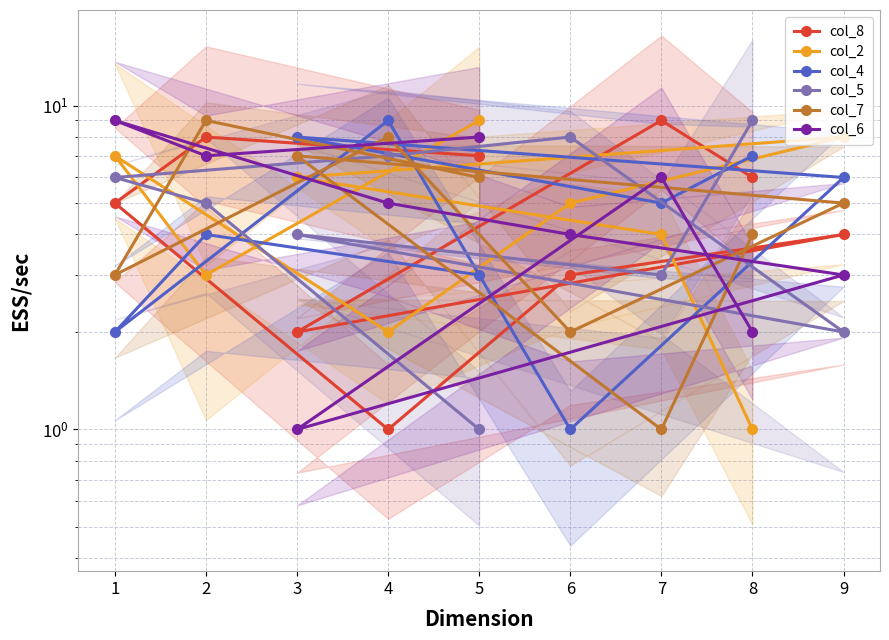

What are all the series names shown in the legend?

col_8, col_2, col_4, col_5, col_7, col_6